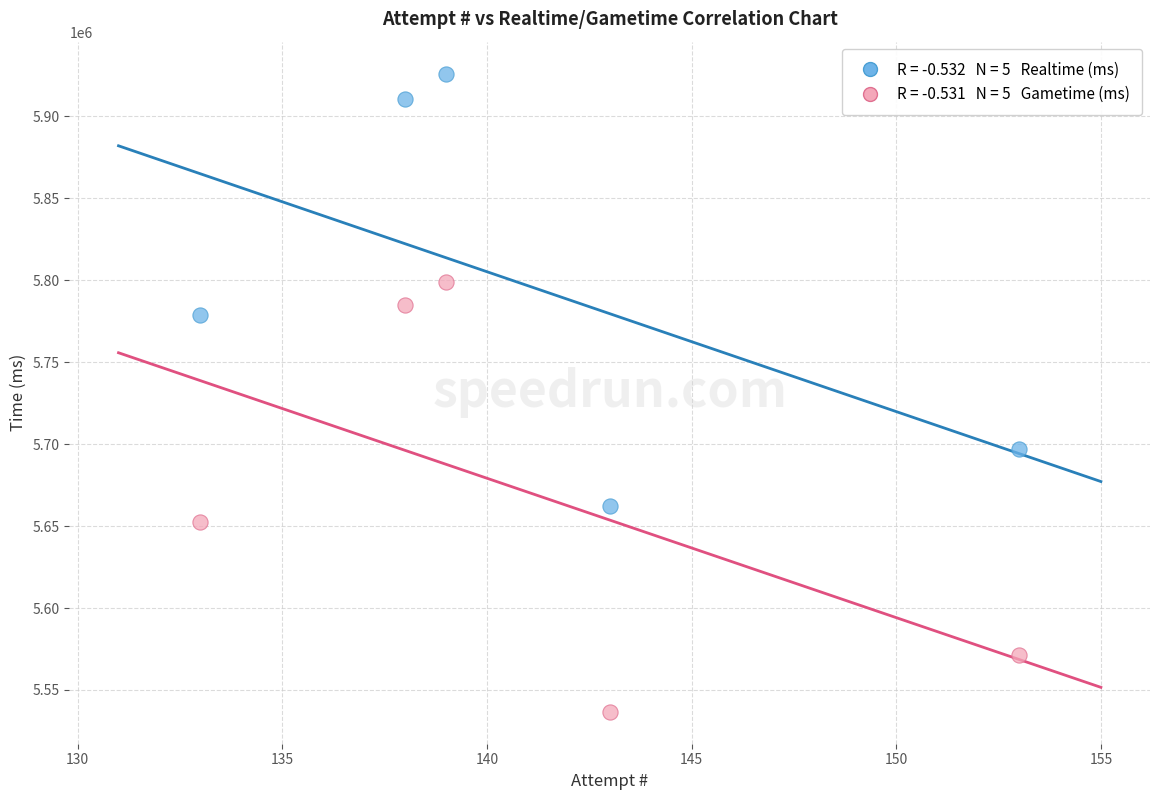

Across all series, what Y value is closest to 5731390?

5697123